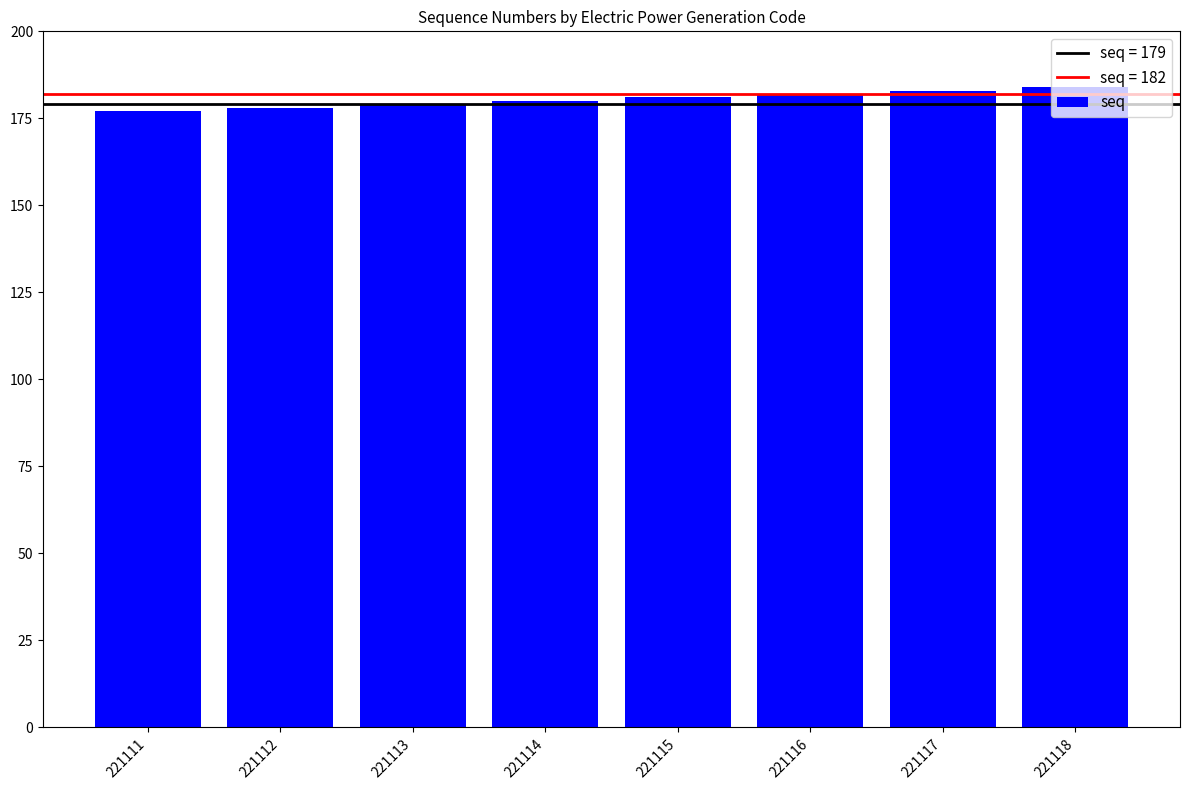

What is the smallest value displayed?

177